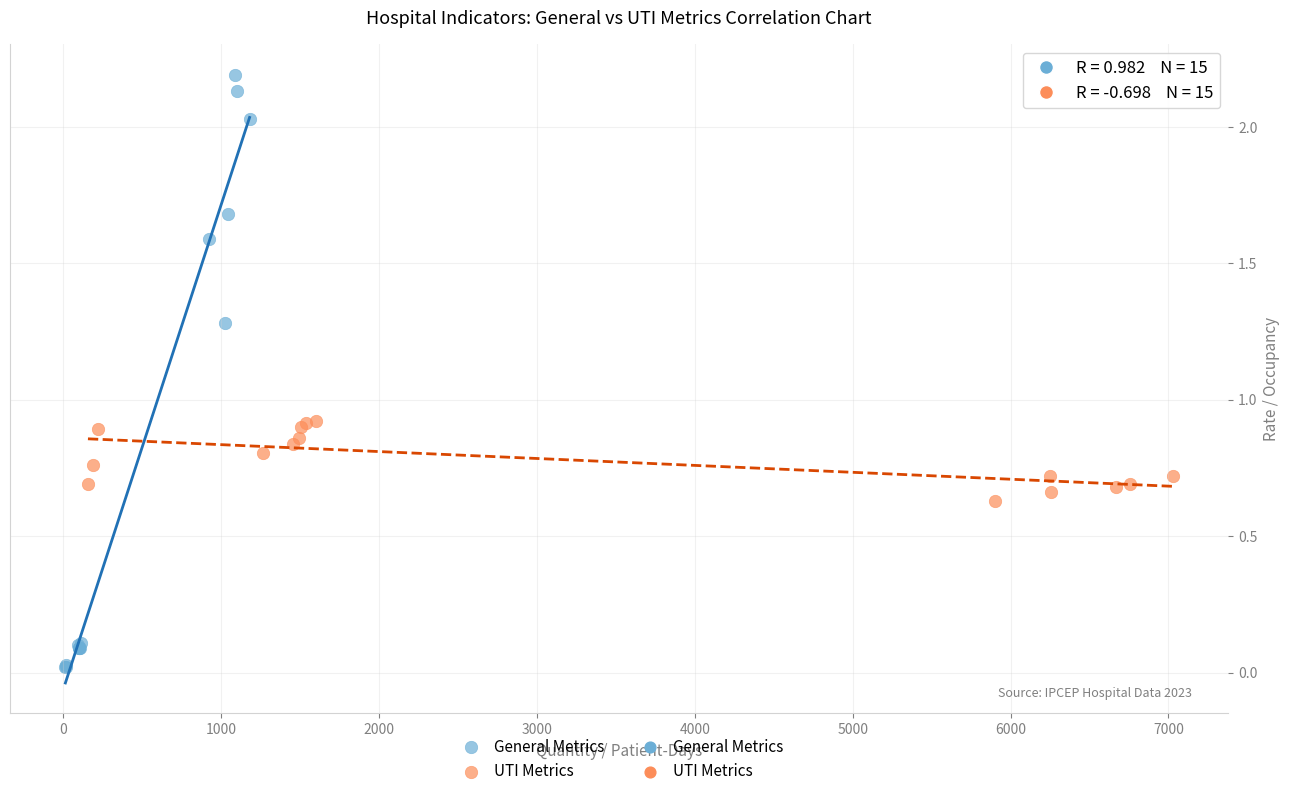

Which series contains the lowest Y value?

General Metrics